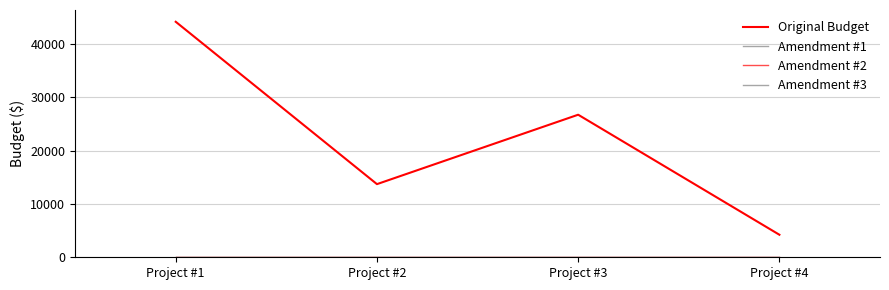

At which category is the sum across all series the highest?

Project #1